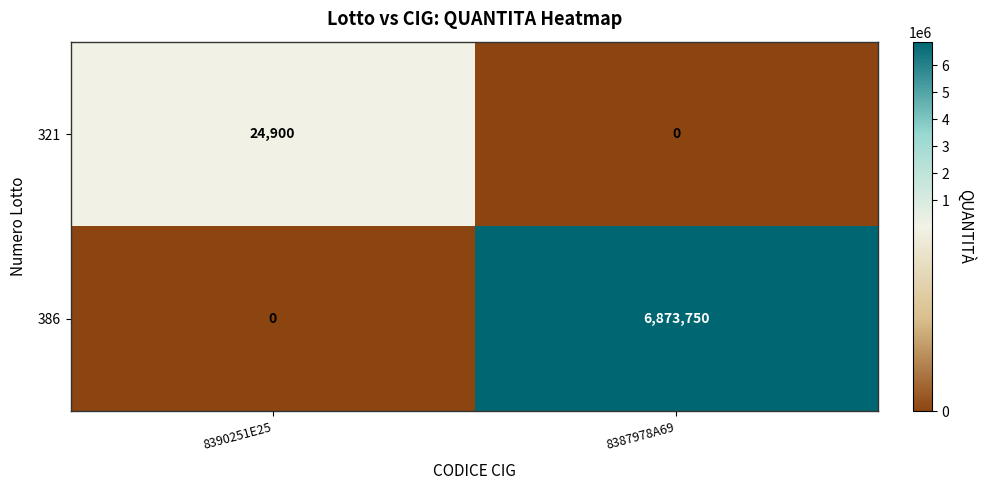

The value of 321 at 8387978A69 is -12999. True or false?

False